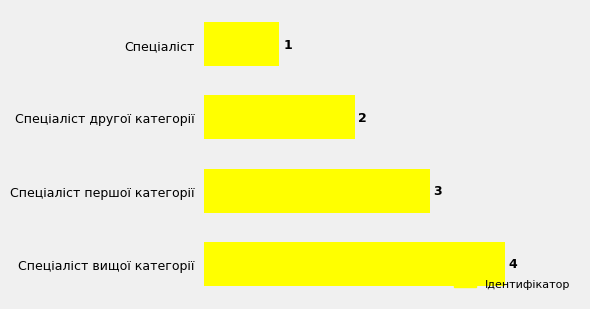

What is the difference between the maximum and minimum values?

3